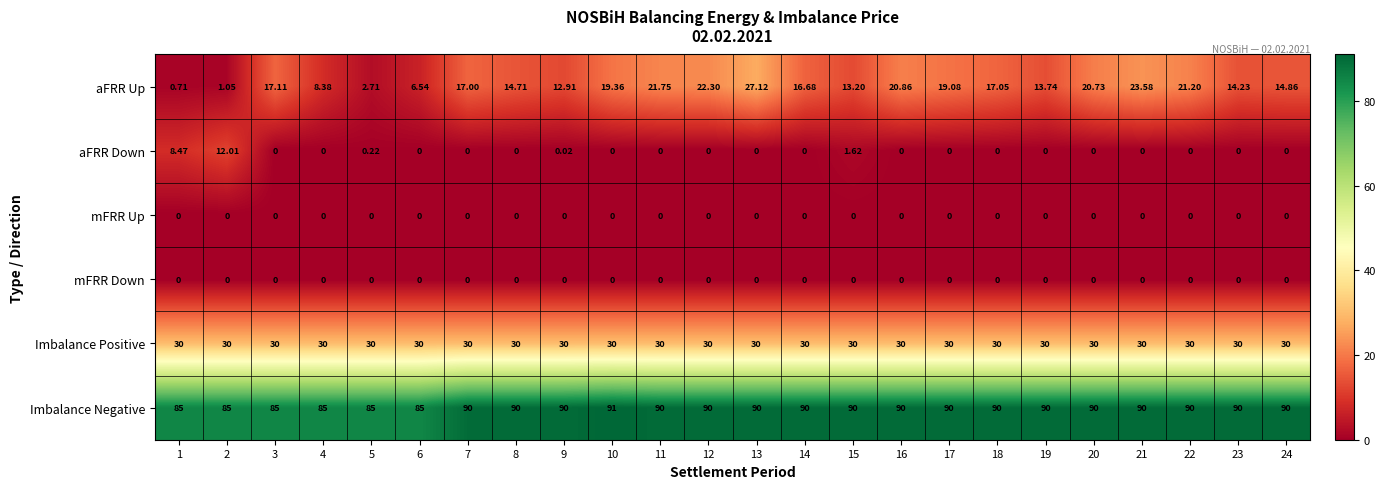

Which series changed the most between 8 and 15?

aFRR Down